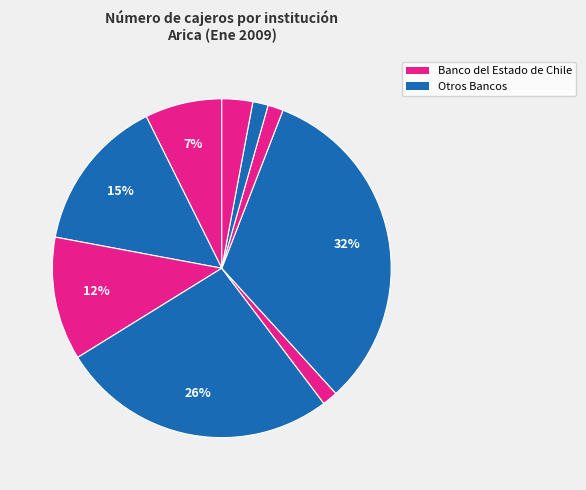

Count the number of slices in the pie.

9